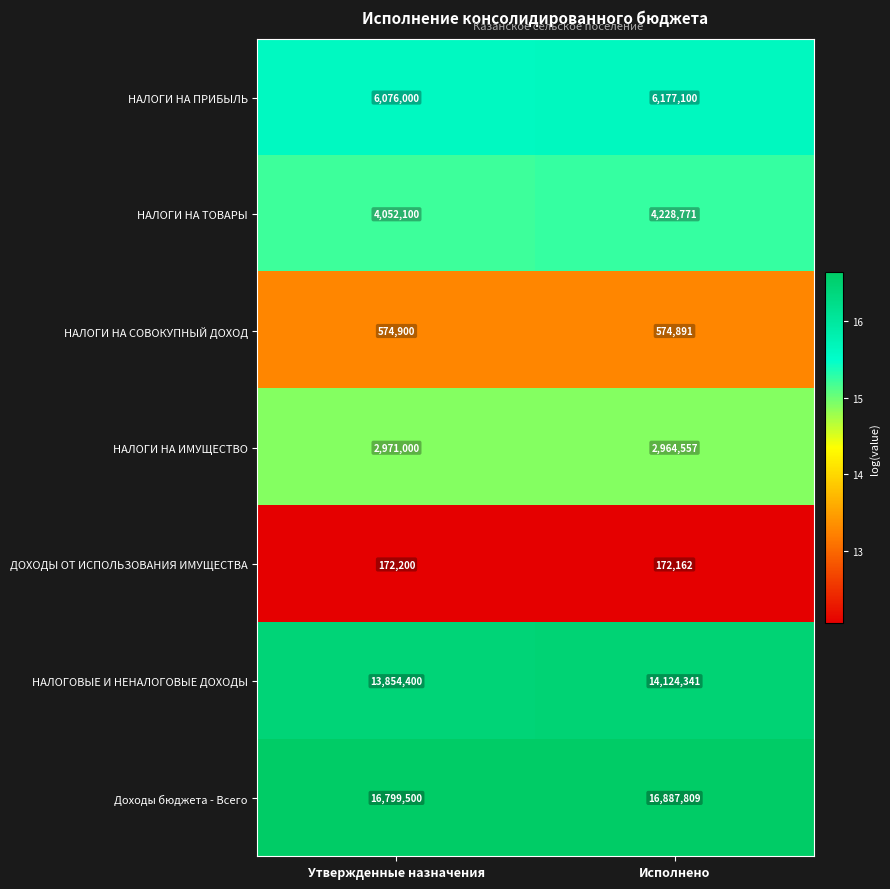

Read the НАЛОГИ НА ПРИБЫЛЬ value at Исполнено, to the nearest 100.

6177100